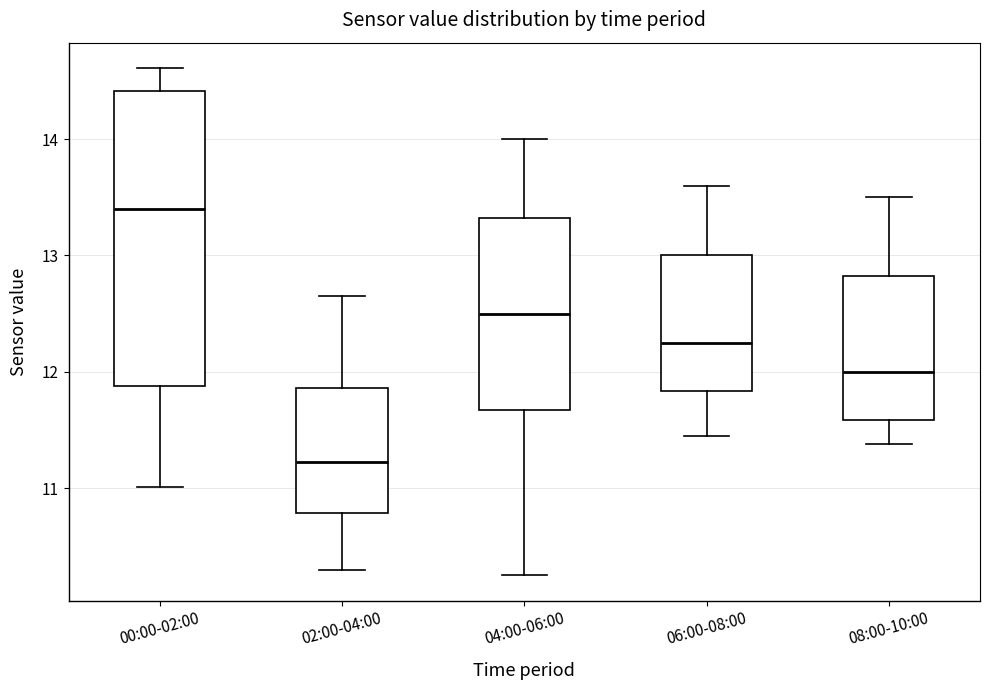

Reading left to right, transcribe this box plot: for each box, give where its median line is, the range the box spans, and where its two whiskers end, as read against the y-axis. The values are not printed on the chart, so give them approximately, as read against the axis.

00:00-02:00: median 13.4, box 11.9 to 14.4, whiskers 11.0 to 14.6
02:00-04:00: median 11.2, box 10.8 to 11.9, whiskers 10.3 to 12.7
04:00-06:00: median 12.5, box 11.7 to 13.3, whiskers 10.3 to 14.0
06:00-08:00: median 12.3, box 11.8 to 13.0, whiskers 11.5 to 13.6
08:00-10:00: median 12.0, box 11.6 to 12.8, whiskers 11.4 to 13.5